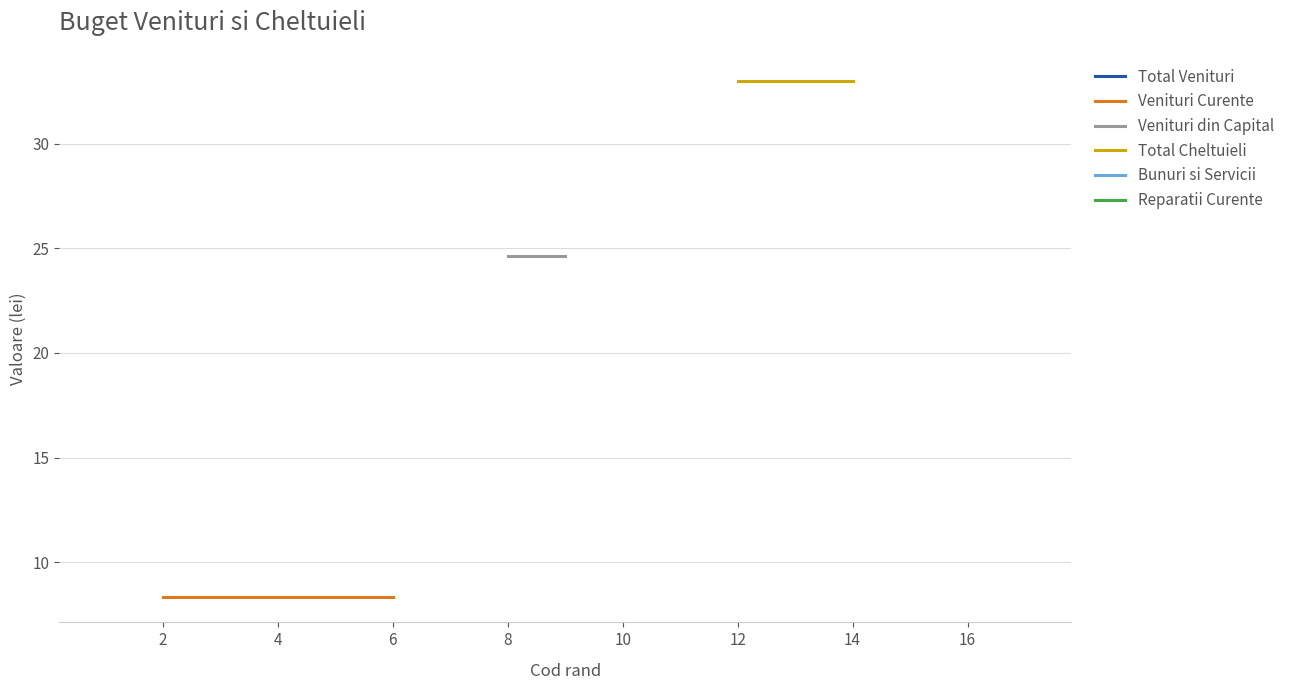

Rank the series at 2 from highest to lowest value.

TOTAL VENITURI, TOTAL CHELTUIELI, VENITURI DIN CAPITAL, Bunuri si servicii, Reparatii curente, VENITURI CURENTE